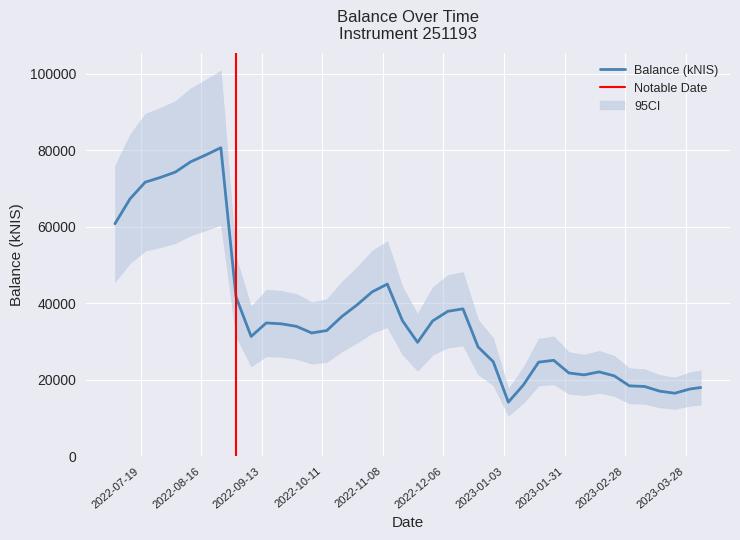

What is the change in value from 2022-10-13 to 2022-12-08?

+5027.9